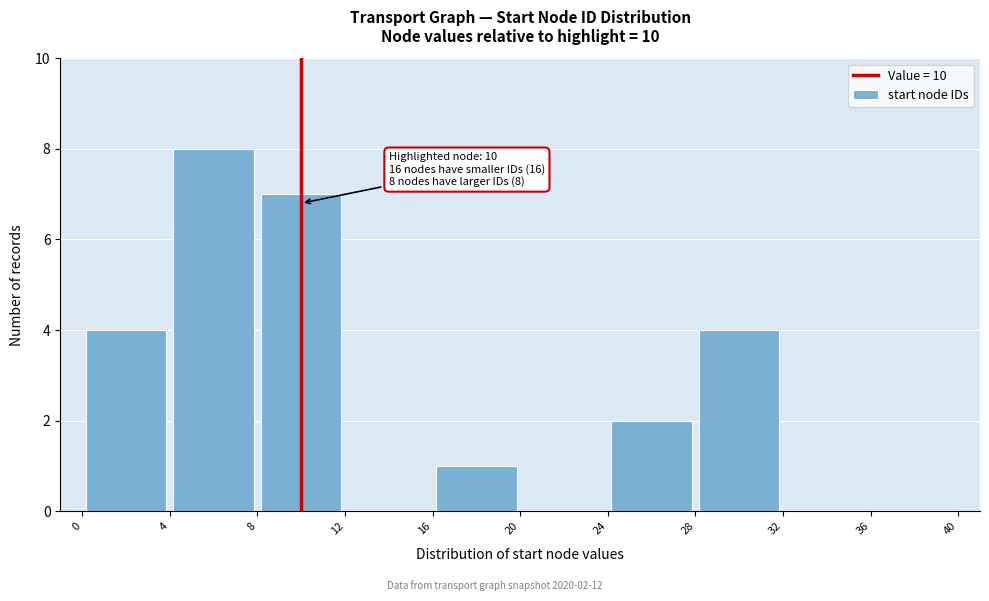

Which range on the x-axis has the tallest bar?

4 to 8